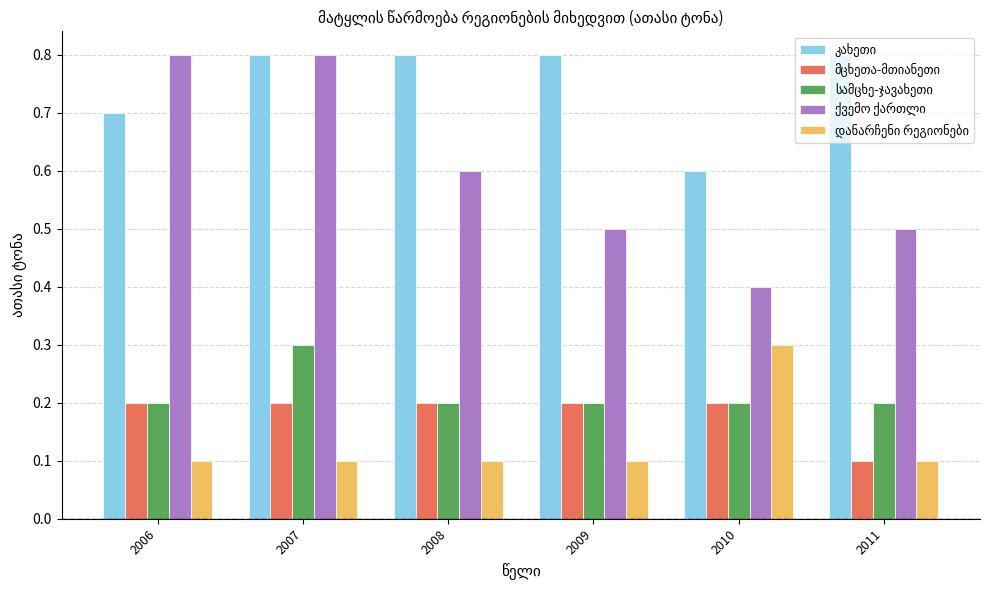

What is the greatest value displayed?

0.8